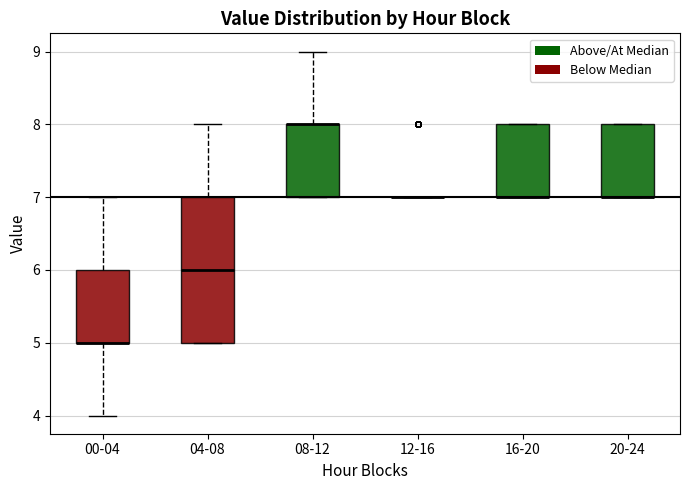

Reading left to right, read every box against the y-axis: the position of its median line, the range the box covers, and the ends of its whiskers. The values are not printed on the chart, so give them approximately, as read against the axis.

00-04: median 5 (drawn on the box's lower edge), box 5 to 6, whiskers 4 to 7
04-08: median 6, box 5 to 7, whiskers 5 to 8
08-12: median 8 (drawn on the box's upper edge), box 7 to 8, whiskers 7 to 9
12-16: box collapsed to a line at 7, whiskers 7 to 7
16-20: median 7 (drawn on the box's lower edge), box 7 to 8, whiskers 7 to 8
20-24: median 7 (drawn on the box's lower edge), box 7 to 8, whiskers 7 to 8